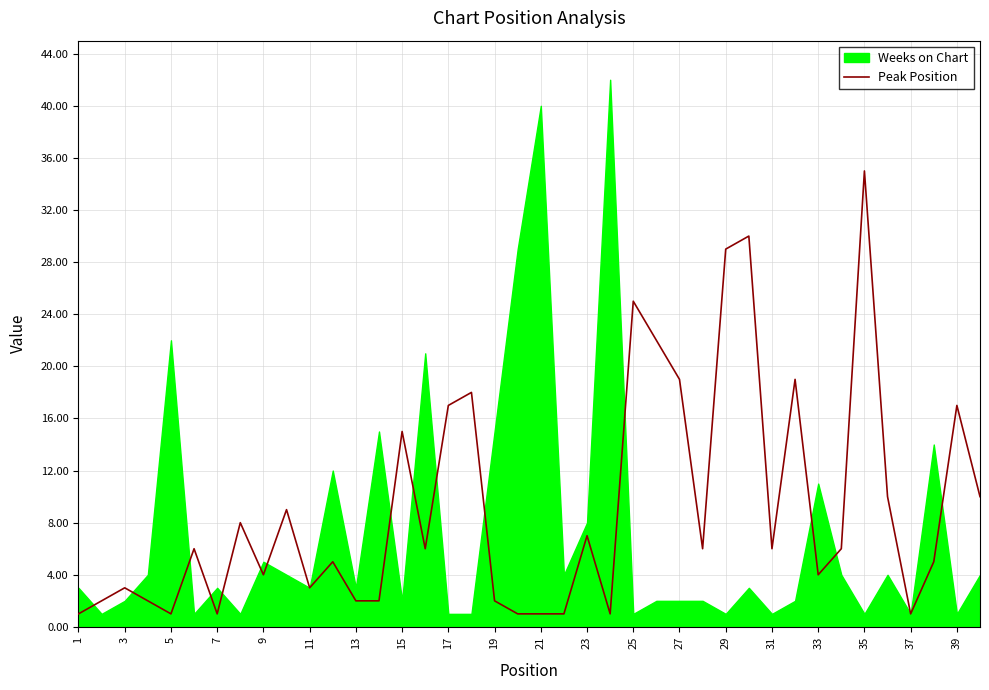

True or false: Peak Position has a value of 4 at 33.

True